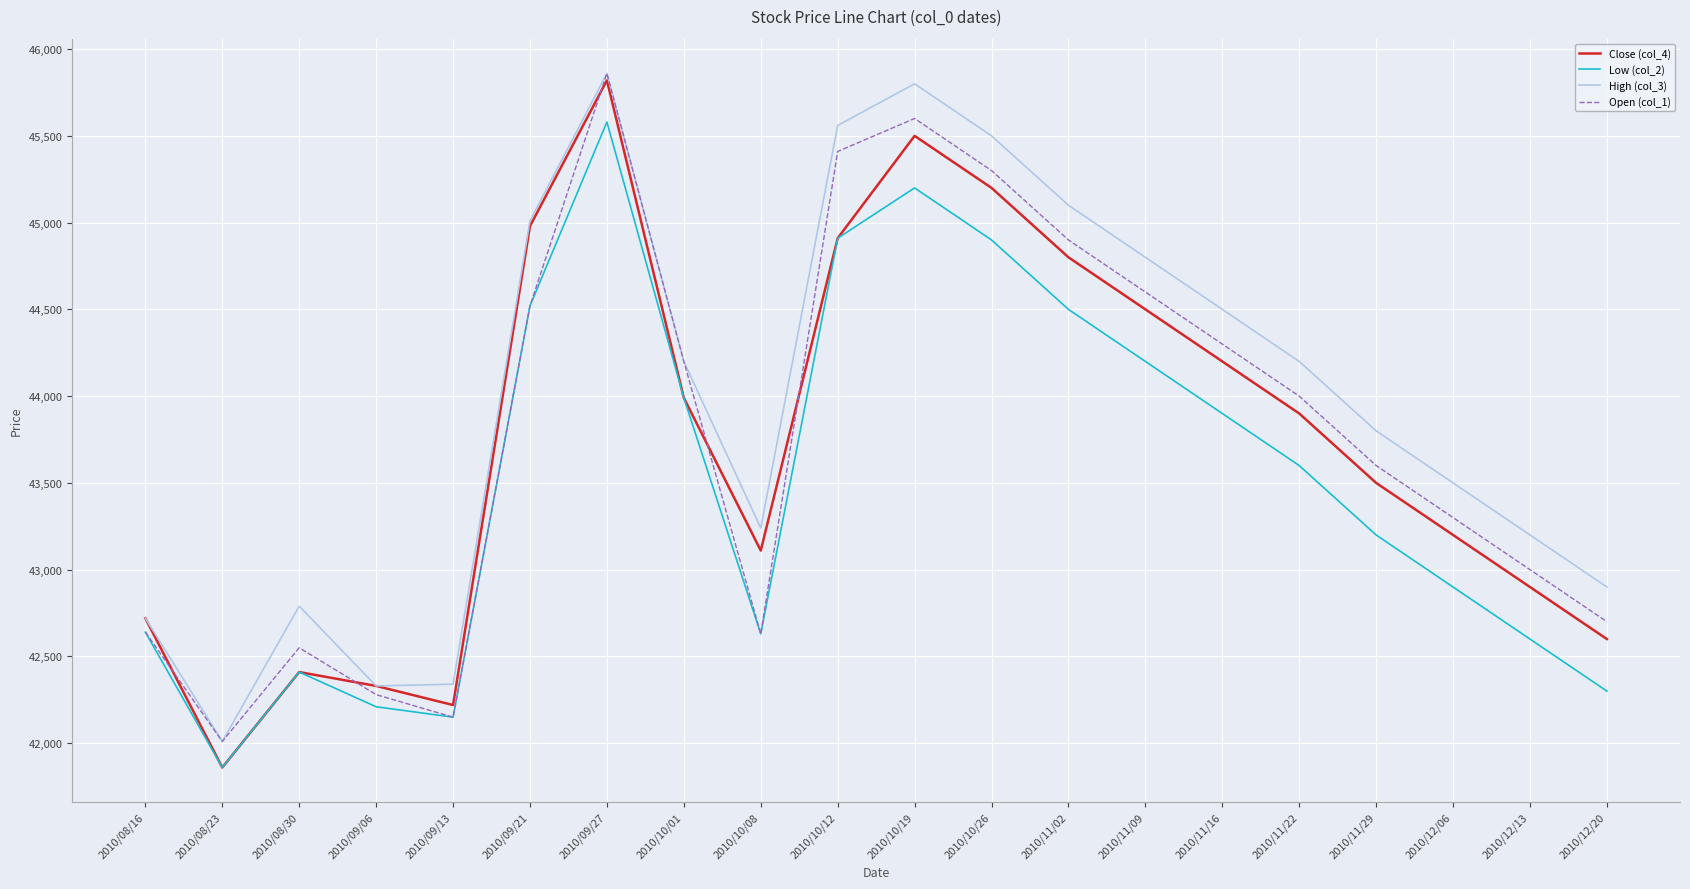

What is the minimum value for Open (col_1)?

42010